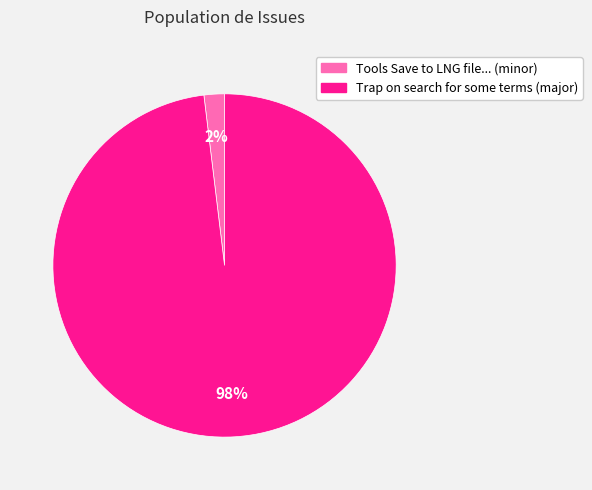

Which category has the smallest portion of the pie?

Tools Save to LNG file... (minor)